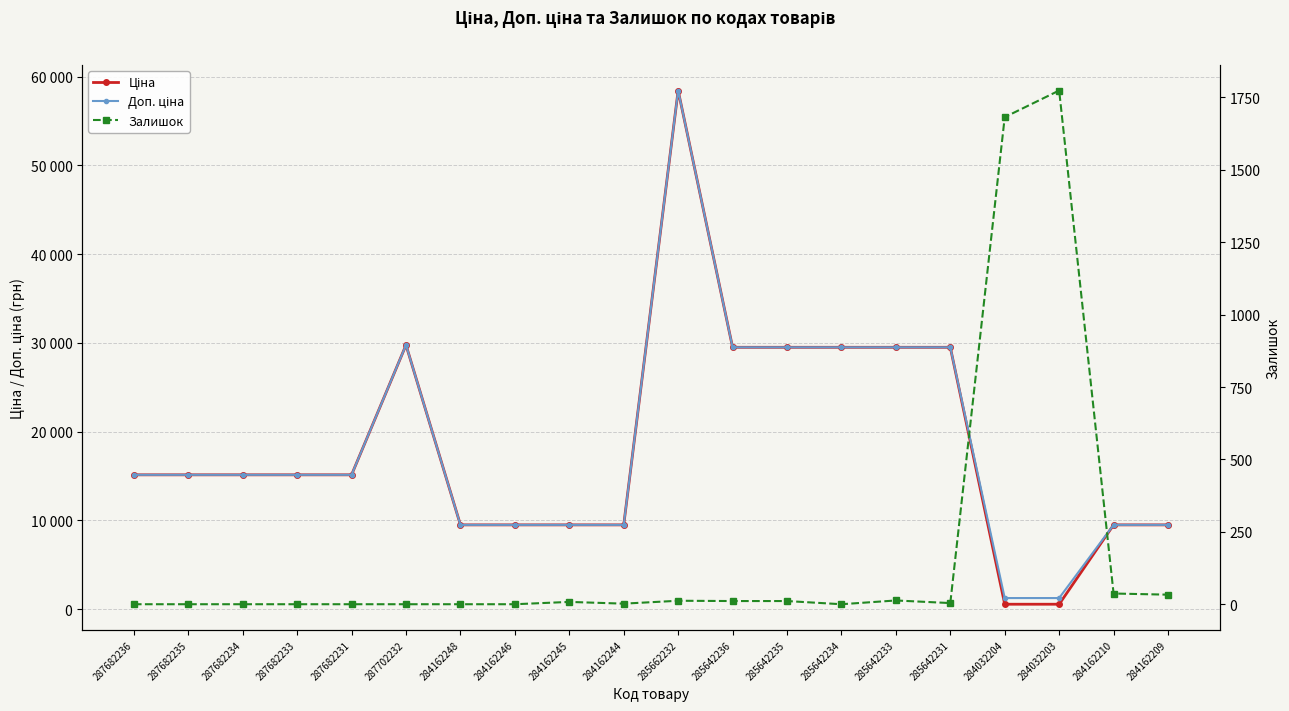

Reading left to right, list all the values displayed in this chart.

Ціна: 287682236=15120.0	287682235=15120.0	287682234=15120.0	287682233=15120.0	287682231=15120.0	287702232=29747.2	284162248=9480.1	284162246=9480.1	284162245=9480.1	284162244=9480.1	285662232=58426.5	285642236=29491.5	285642235=29491.5	285642234=29491.5	285642233=29491.5	285642231=29491.5	284032204=539.0	284032203=539.0	284162210=9480.1	284162209=9480.1
Доп. ціна: 287682236=15120.0	287682235=15120.0	287682234=15120.0	287682233=15120.0	287682231=15120.0	287702232=29747.2	284162248=9480.1	284162246=9480.1	284162245=9480.1	284162244=9480.1	285662232=58426.5	285642236=29491.5	285642235=29491.5	285642234=29491.5	285642233=29491.5	285642231=29491.5	284032204=1235.4	284032203=1235.4	284162210=9480.1	284162209=9480.1
Залишок: 287682236=0.0	287682235=0.0	287682234=0.0	287682233=0.0	287682231=0.0	287702232=0.0	284162248=0.0	284162246=0.0	284162245=8.0	284162244=2.0	285662232=12.0	285642236=11.0	285642235=11.0	285642234=0.0	285642233=13.0	285642231=4.0	284032204=1682.0	284032203=1774.0	284162210=37.0	284162209=33.0